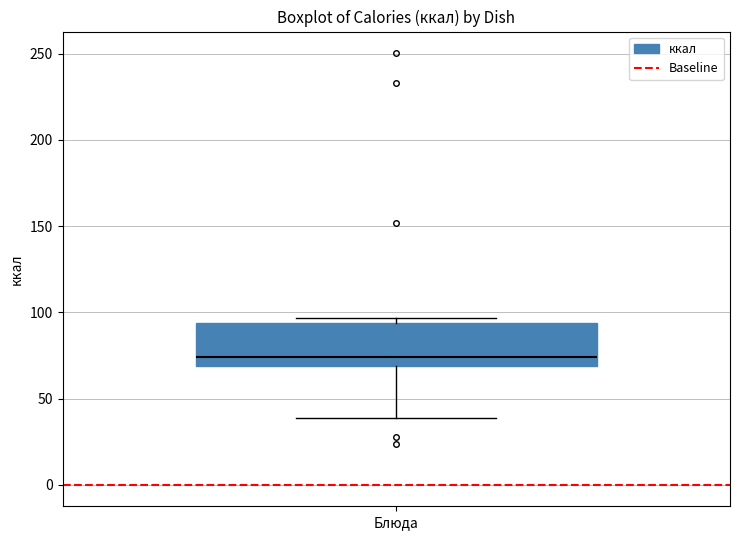

Read this box plot against the y-axis: the position of the median line, the range covered by the box, and the ends of both whiskers. The values are not printed on the chart, so give them approximately, as read against the axis.

median 75, box 70 to 95, whiskers 40 to 95 (just above the box's upper edge)